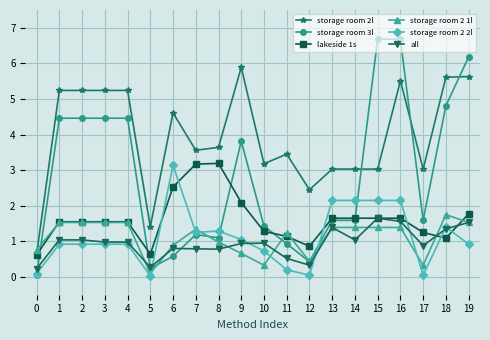

What is the difference between the storage room 2 2l values at 4 and 8?

0.4